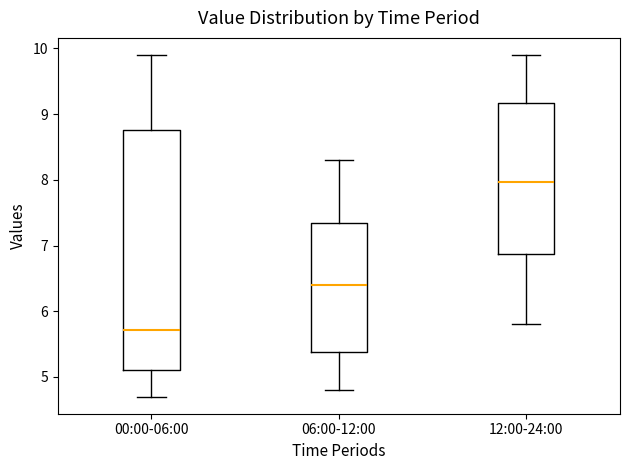

Where does the median line of the box for 00:00-06:00 sit on the y-axis? The values are not printed on the chart, so give them approximately, as read against the axis.

5.7